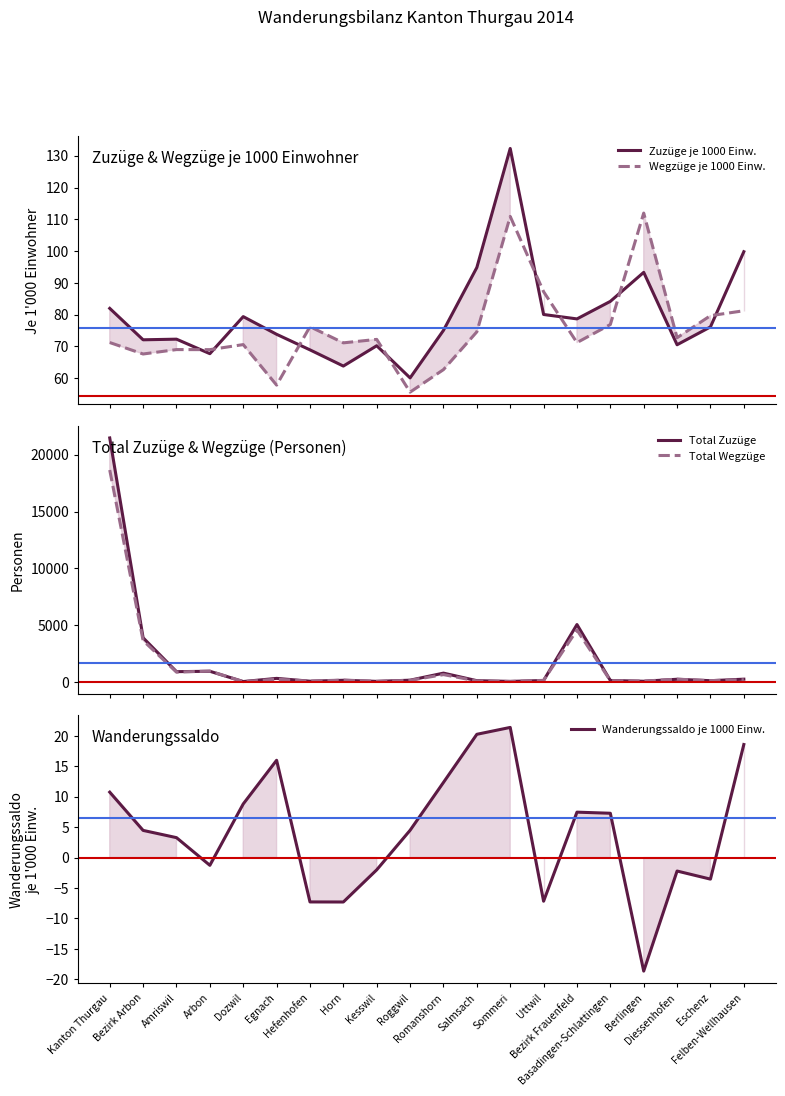

How many data points does each series have?

20